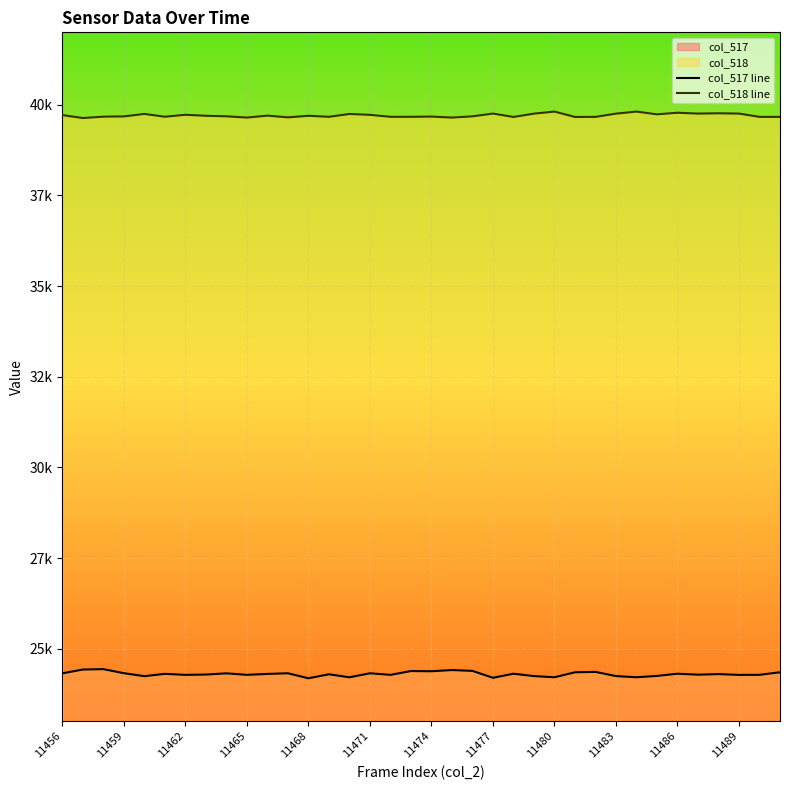

What is the total value across all series at 11456?

64037